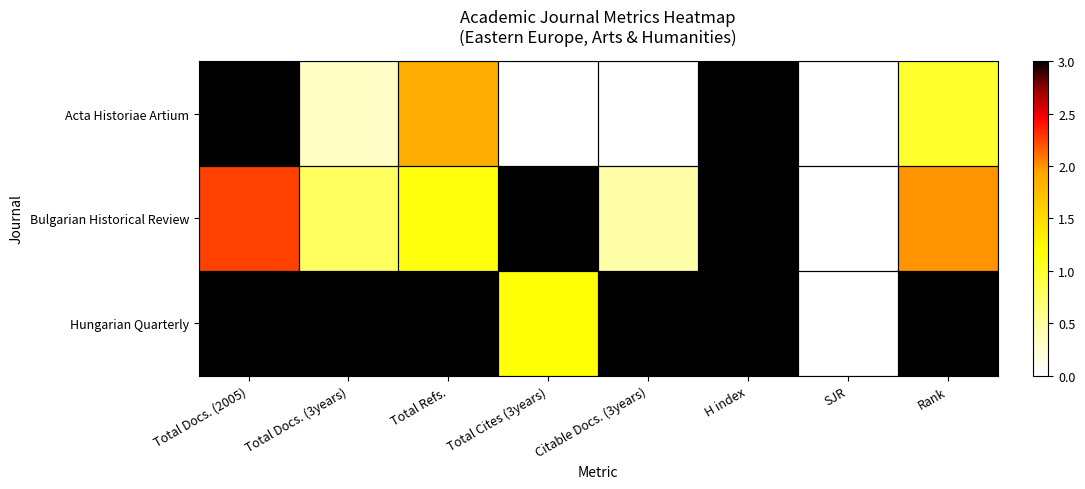

What is the difference between the maximum and minimum values in the Acta Historiae Artium series?

3.0